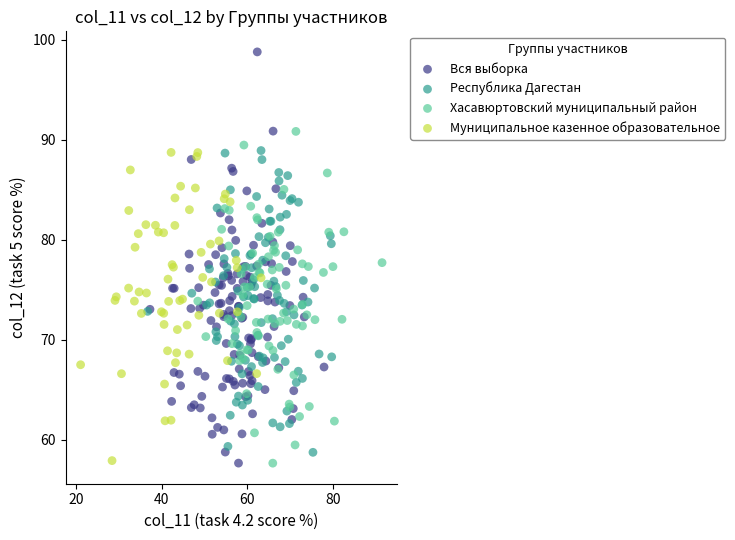

Which series has the largest Y range (max minus min)?

Вся выборка